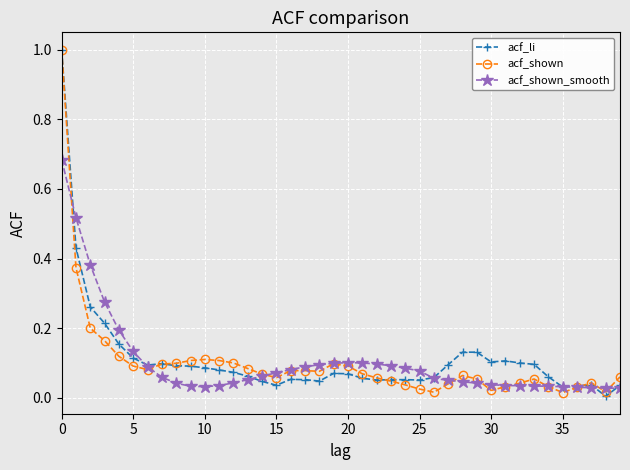

What is the highest value of the acf_li series?

1.0